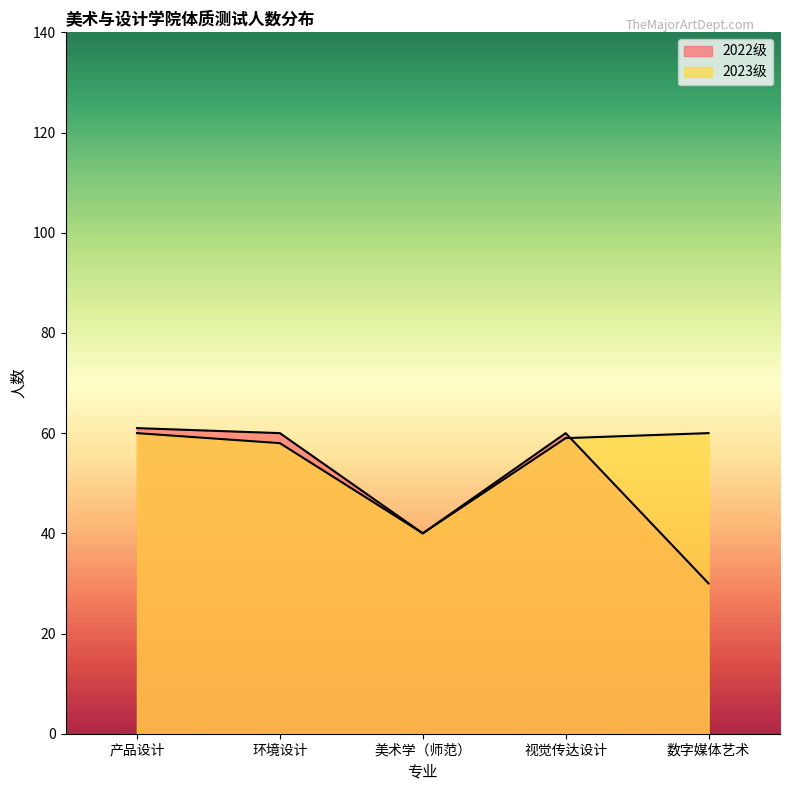

List the series in order of their peak value, highest first.

2022级, 2023级